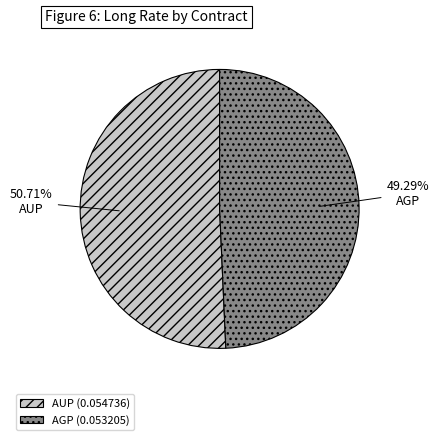

True or false: AUP accounts for 51% of the total.

True